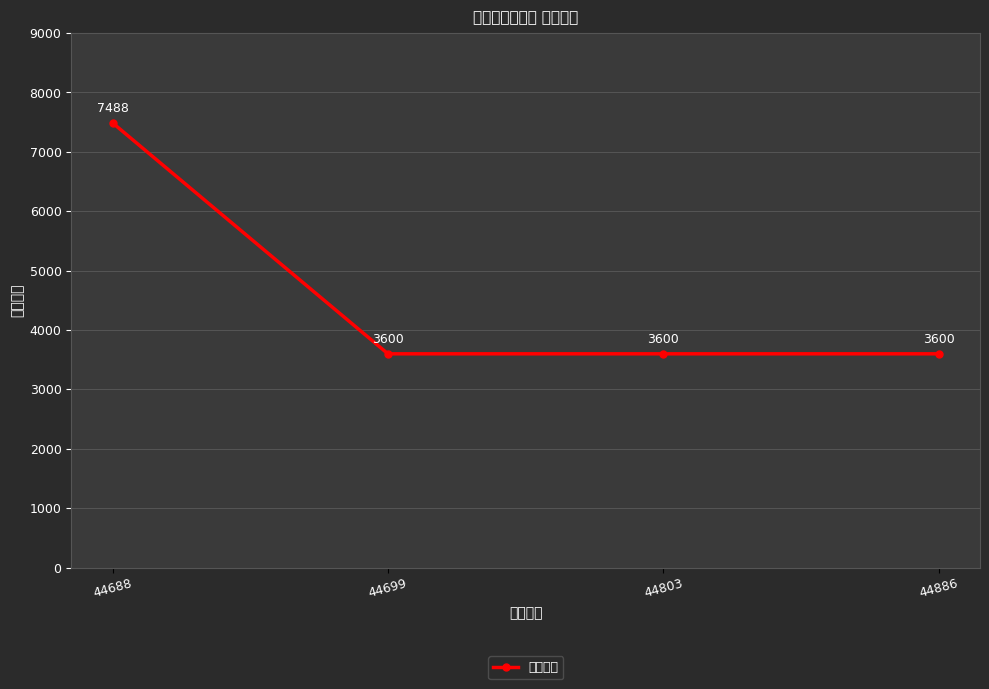

At which label is the value closest to 5544?

44688